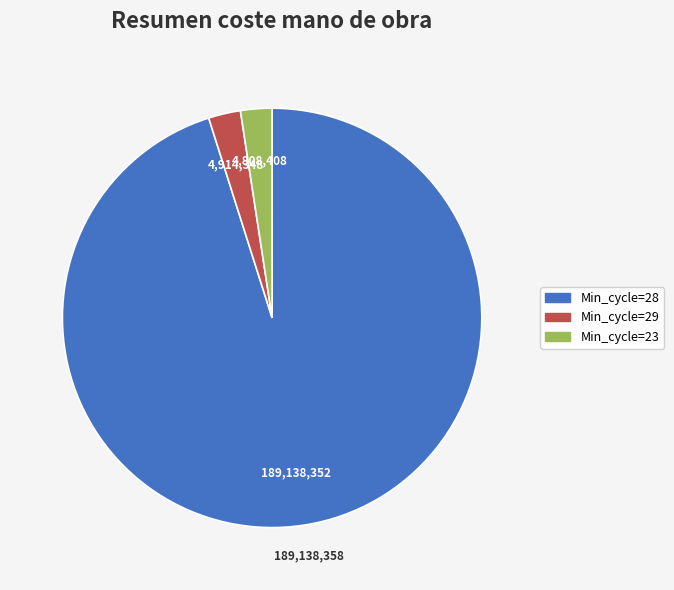

Is there any slice that represents more than half of the pie?

Yes